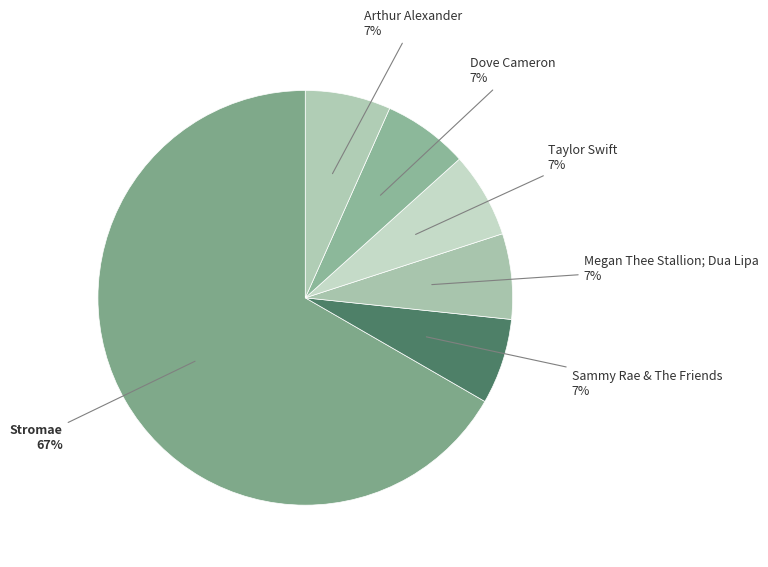

How many slices are in this pie chart?

6